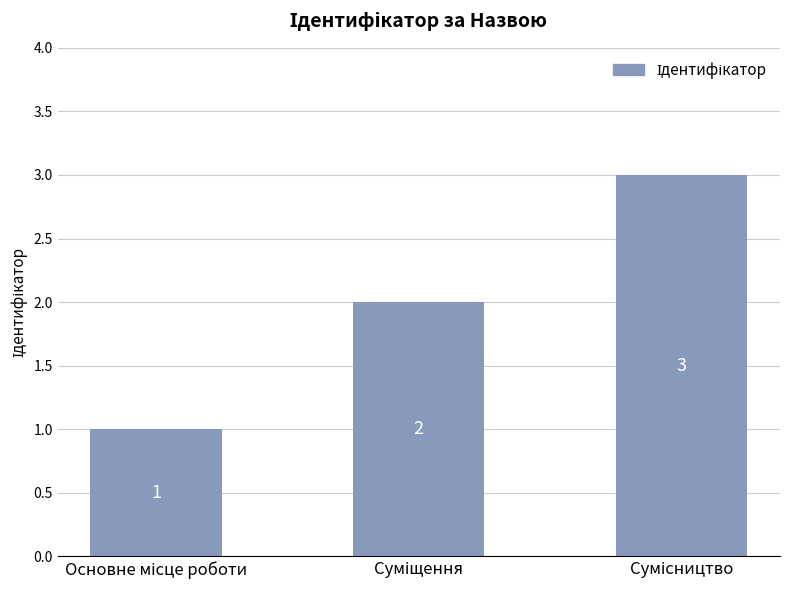

What is the value of the 2nd bar from the left?

2